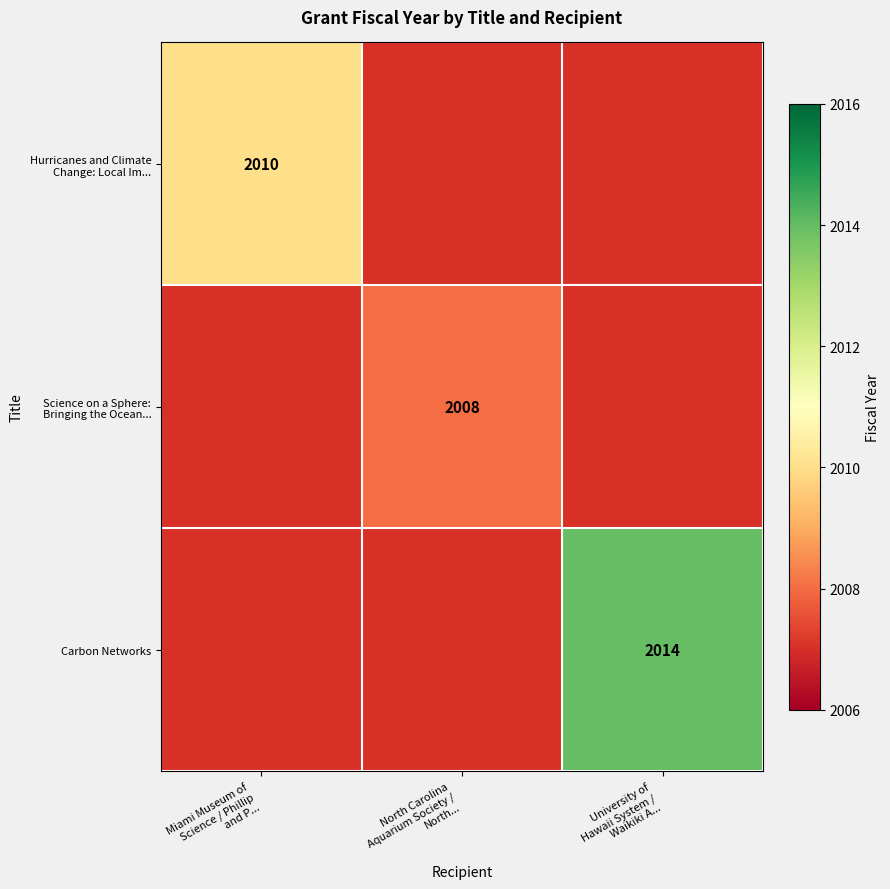

The Science on a Sphere: Bringing the Ocean... series shows 664 at University of Hawaii System / Waikiki A.... True or false?

False